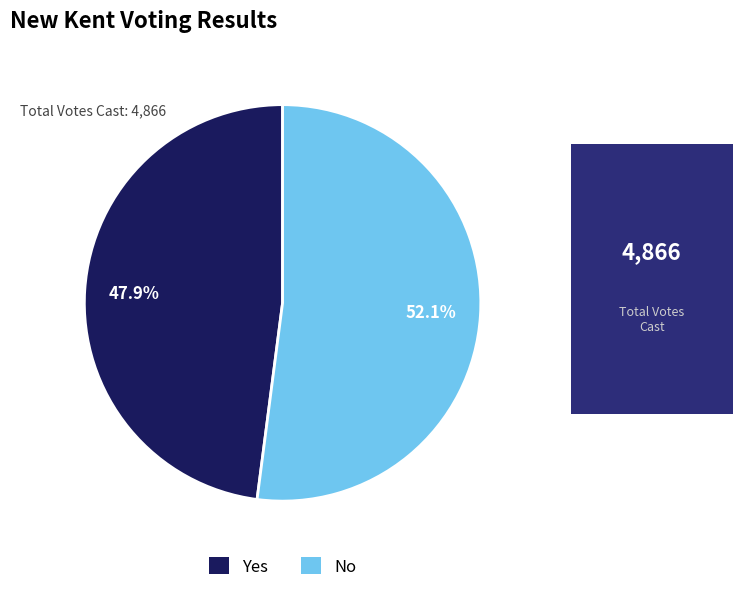

The Yes slice represents 48% of the pie. True or false?

True